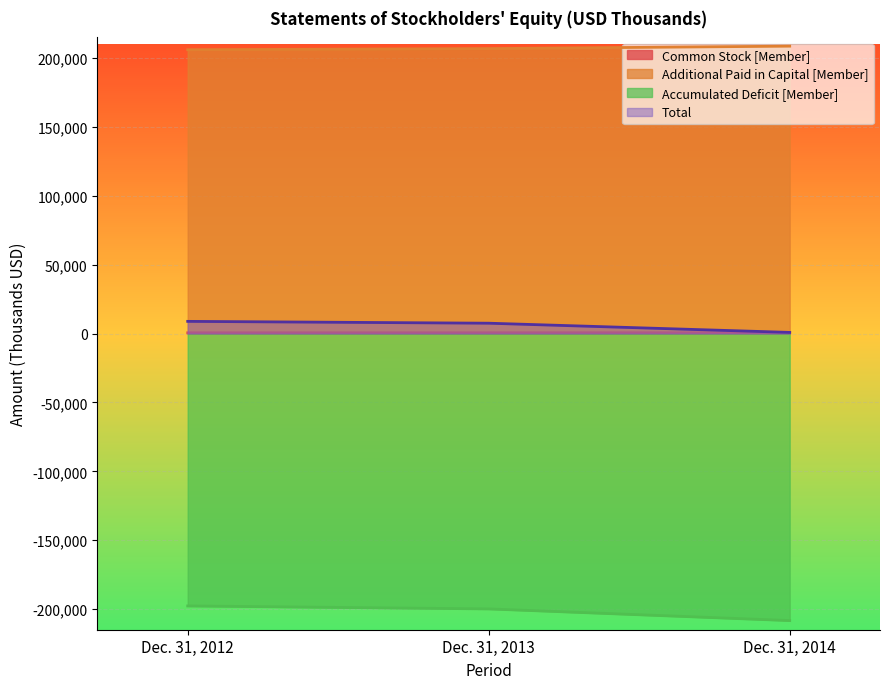

What is the value of the Additional Paid in Capital [Member] point at the 3rd from the left?

208642